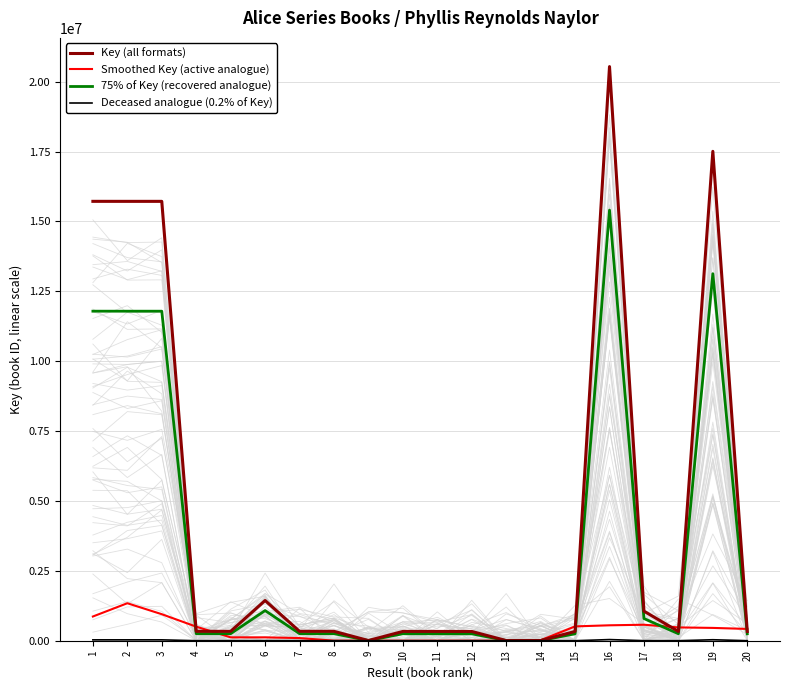

What is the sum of all Smoothed Key (active analogue) values?

7012346.7